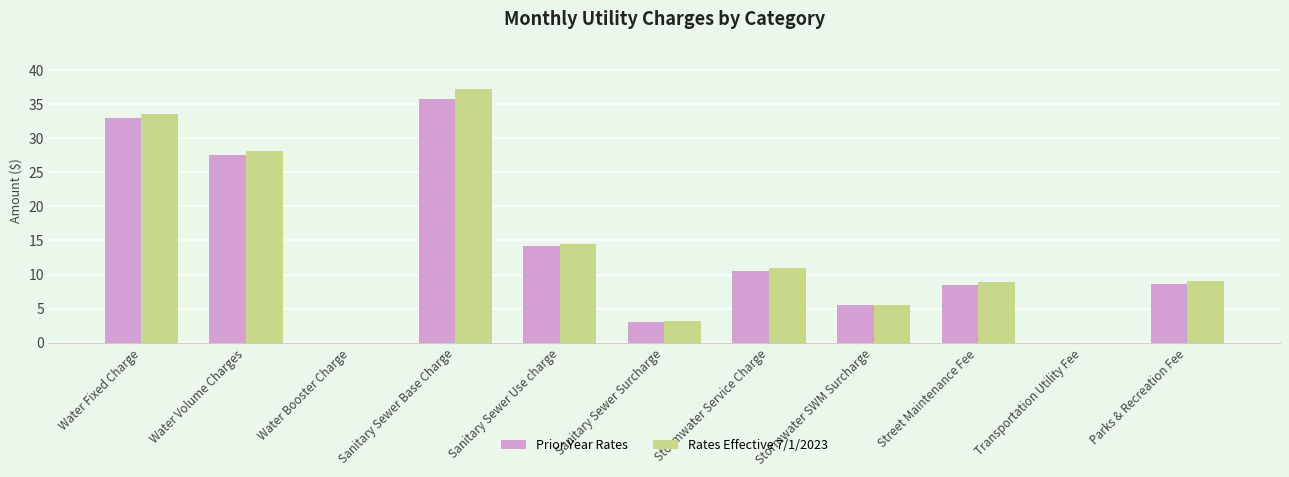

How many groups of bars are there?

11